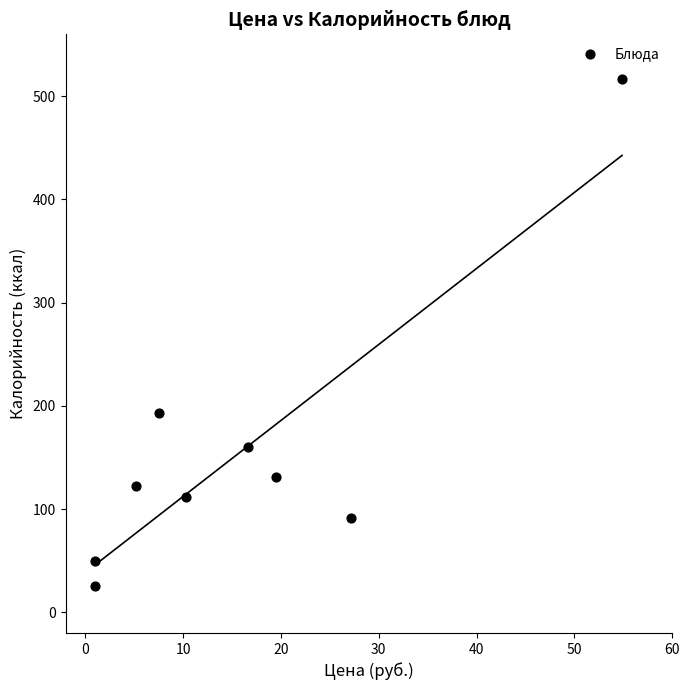

What Y value in the scatter plot is closest to 271?

193.0